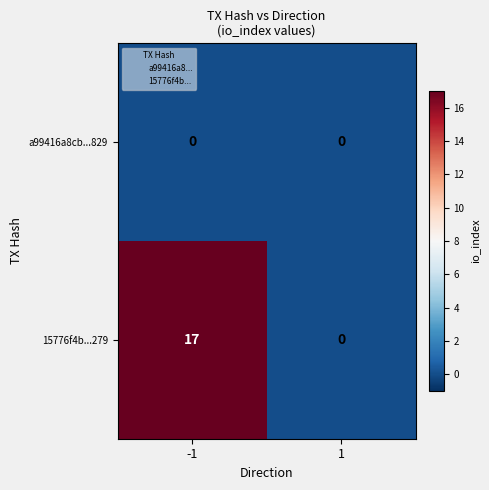

Rank the series by their average value, from lowest to highest.

a99416a8cb...829, 15776f4b...279